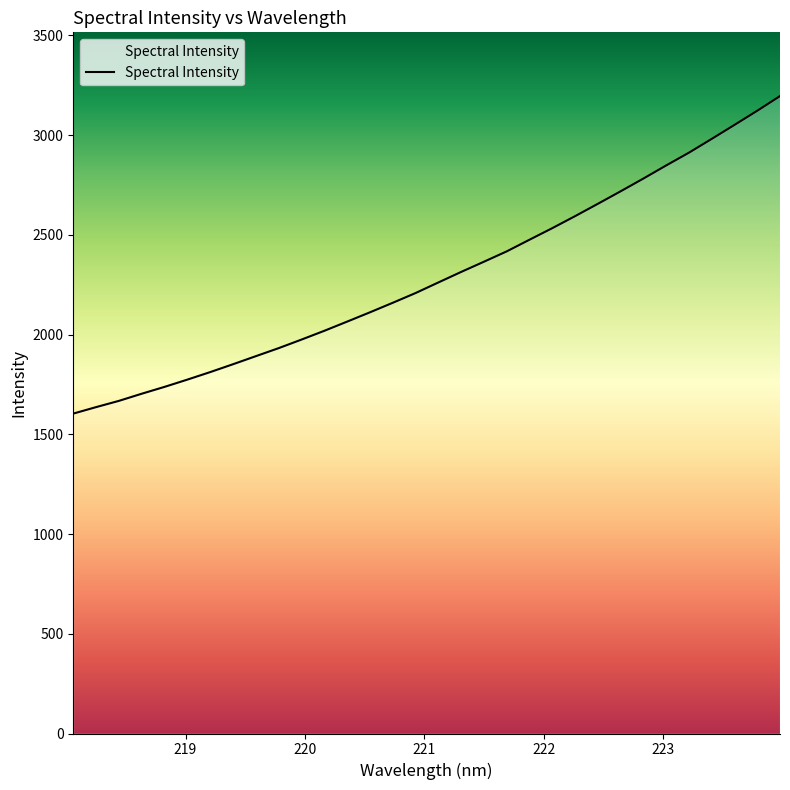

What is the difference between the maximum and minimum values?

1591.8